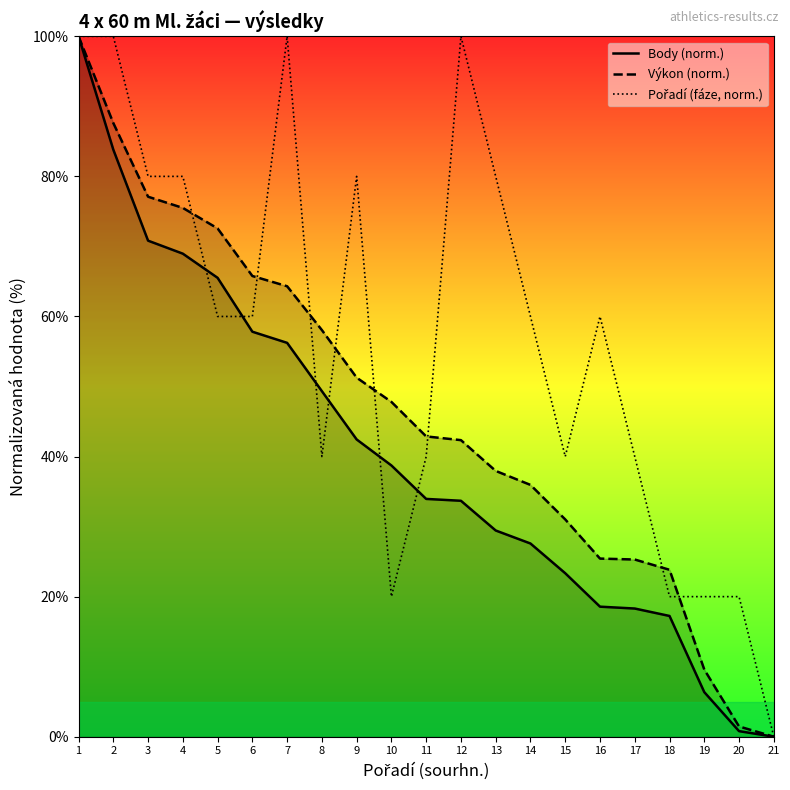

Where does the Pořadí (fáze, norm.) series first go above 60?

1